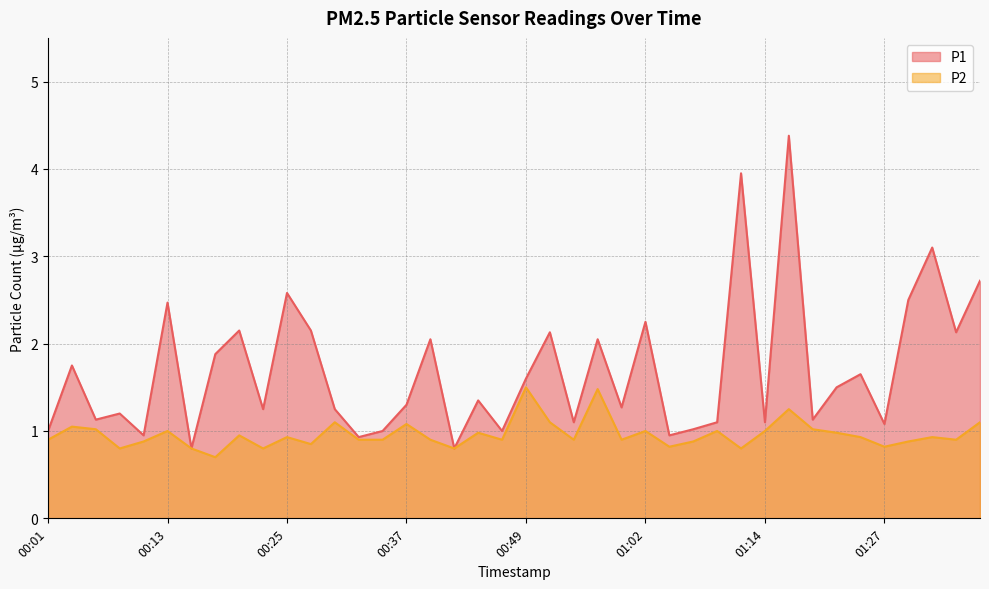

In P2, how many points are lower than both neighbors (excluding endpoints)?

12